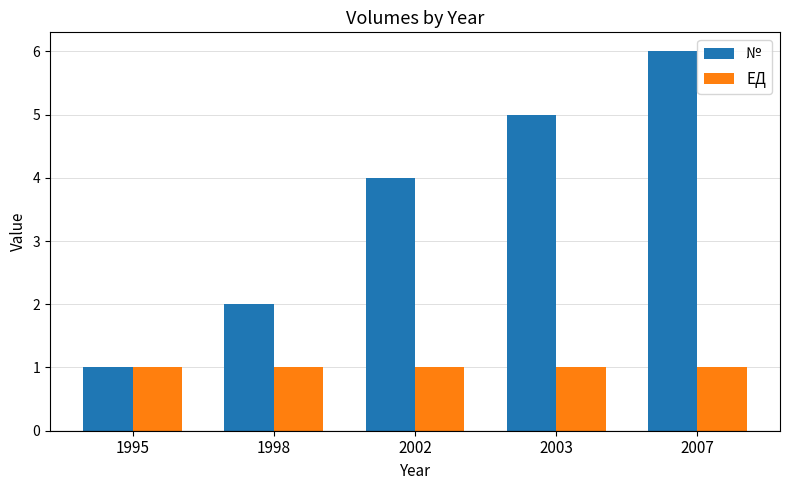

Rank the categories by № value from highest to lowest.

2007, 2003, 2002, 1998, 1995